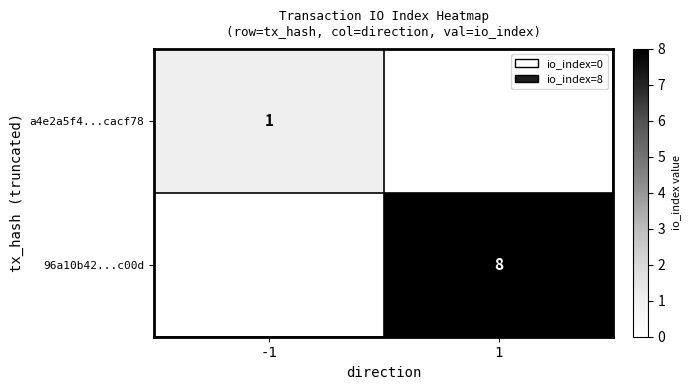

Count the number of categories in the chart.

2